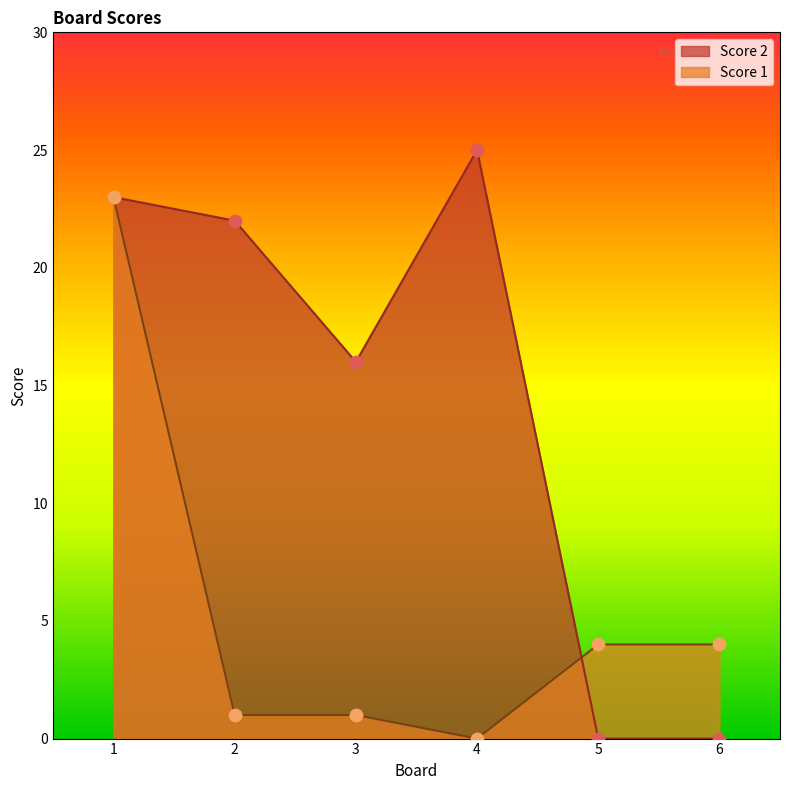

Which series has the largest Y range (max minus min)?

Score 2